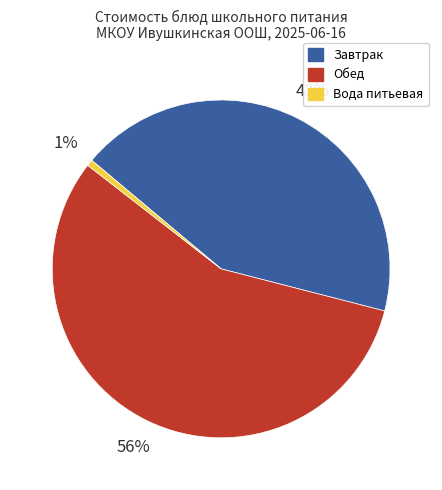

Is the sum of Обед and Завтрак greater than half?

Yes